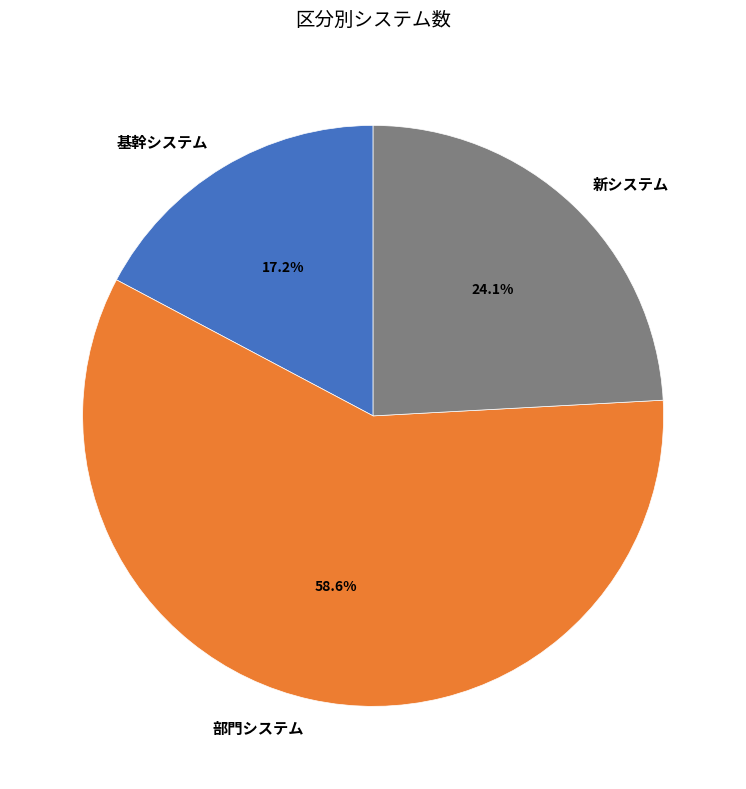

Is the sum of 基幹システム and 部門システム greater than half?

Yes